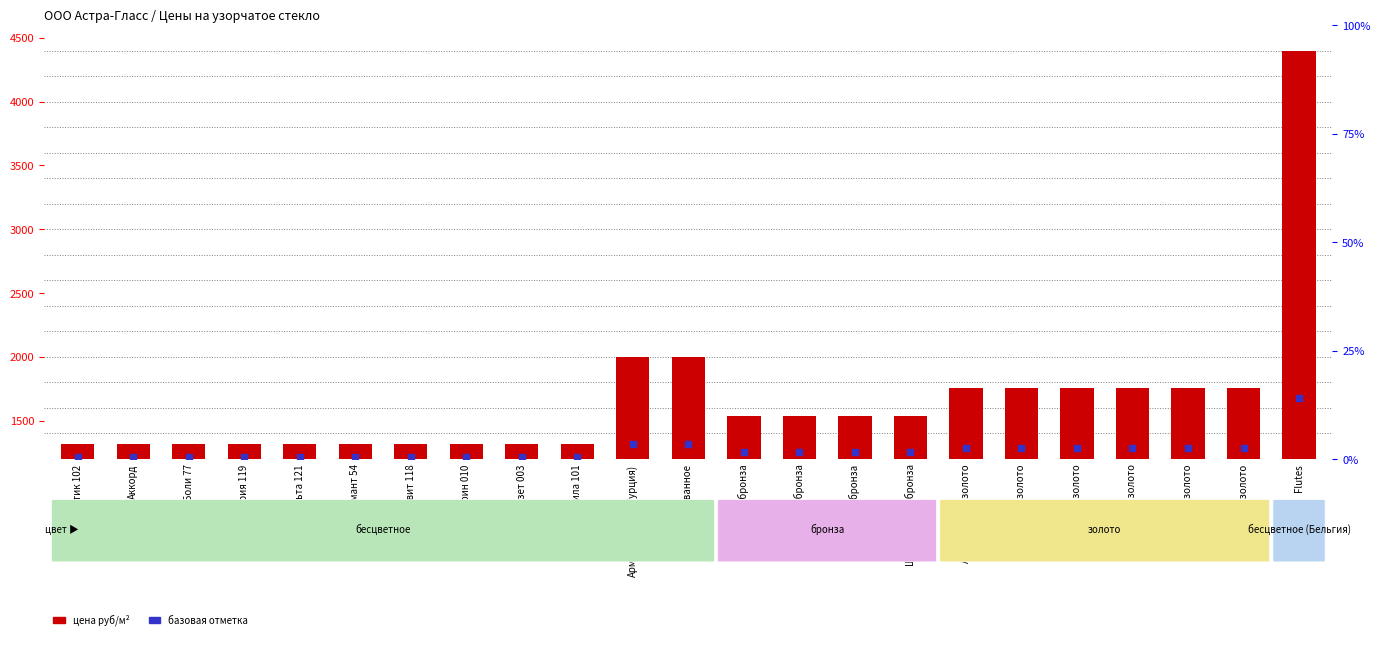

Is the value of Цена в м2 (руб/м²) at Аккорд greater than the value of Отметка базовой цены at Шиншила 101?

Yes